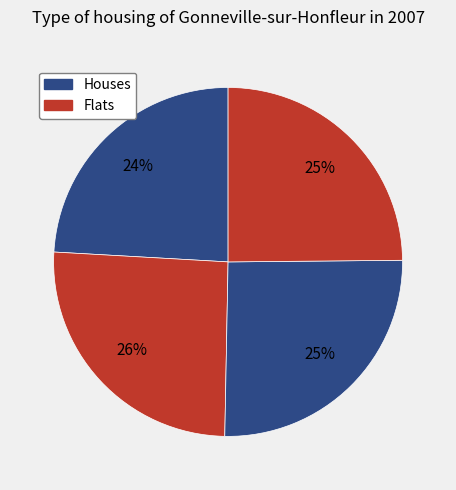

How many slices are in this pie chart?

4